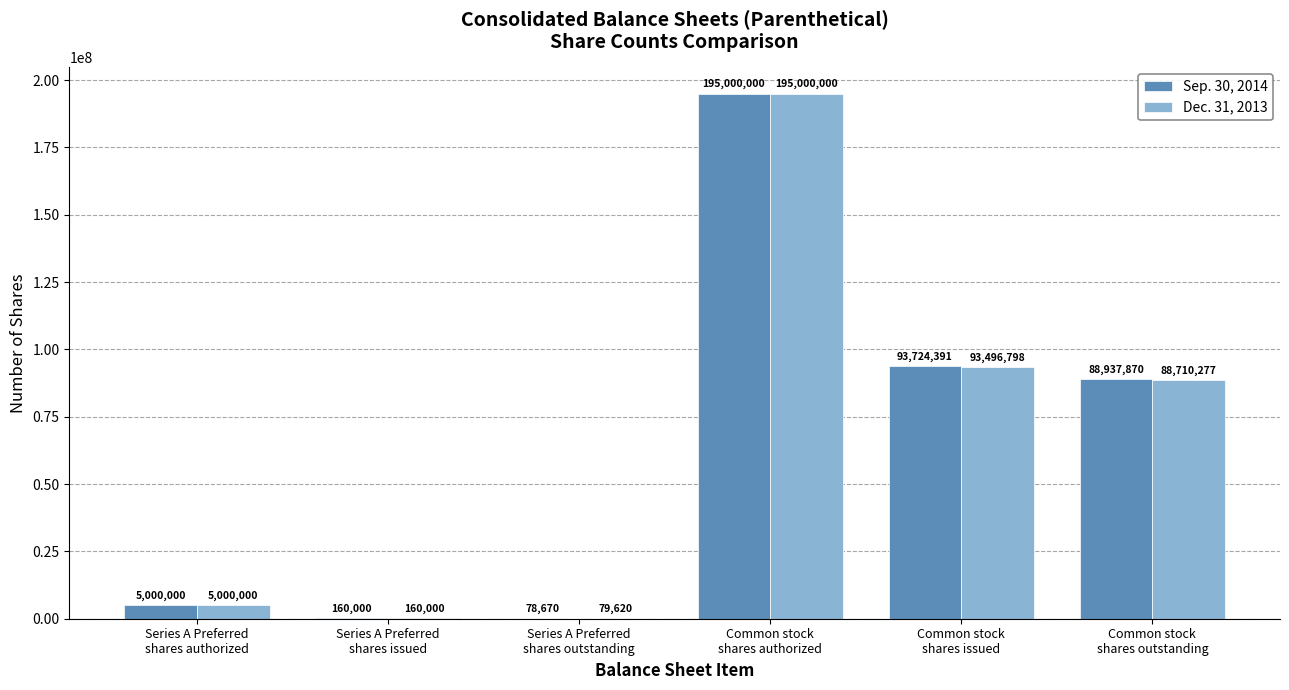

What is the sum of all Sep. 30, 2014 values?

382900931